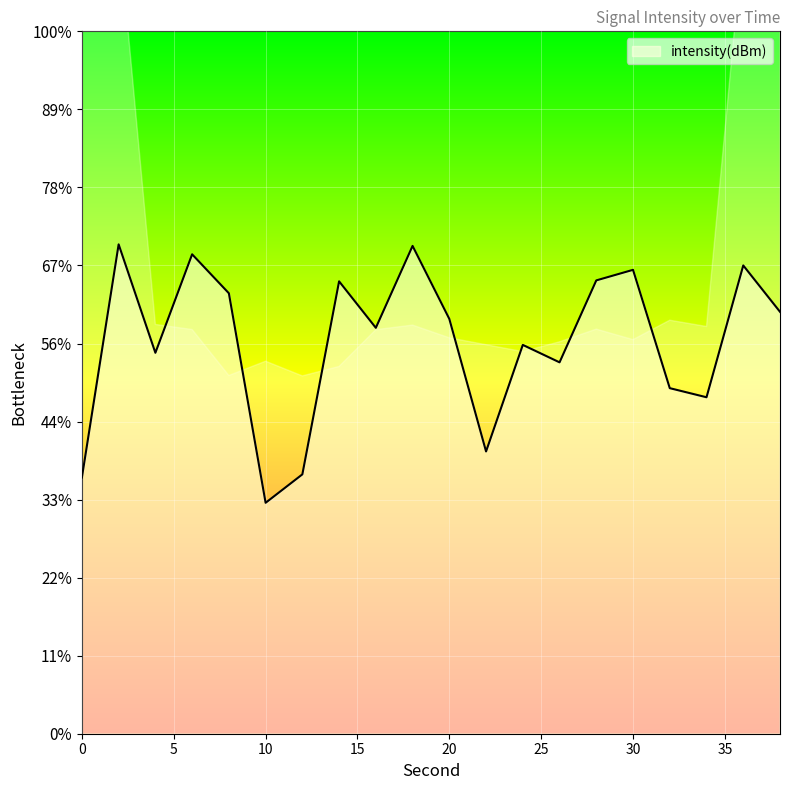

Rank the categories by value from lowest to highest.

10, 0, 12, 22, 34, 32, 26, 4, 24, 16, 20, 38, 8, 14, 28, 30, 36, 6, 18, 2